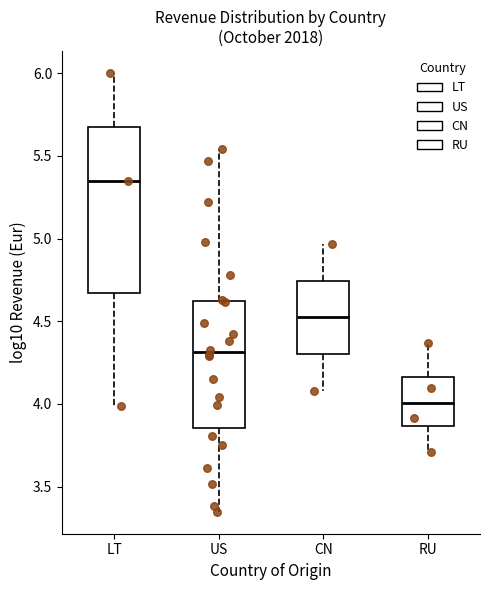

Reading left to right, read every box against the y-axis: the position of its median line, the range the box covers, and the ends of its whiskers. The values are not printed on the chart, so give them approximately, as read against the axis.

LT: median 5.35, box 4.65 to 5.65, whiskers 4.00 to 6.00
US: median 4.30, box 3.85 to 4.60, whiskers 3.35 to 5.55
CN: median 4.50, box 4.30 to 4.75, whiskers 4.10 to 4.95
RU: median 4.00, box 3.85 to 4.15, whiskers 3.70 to 4.35